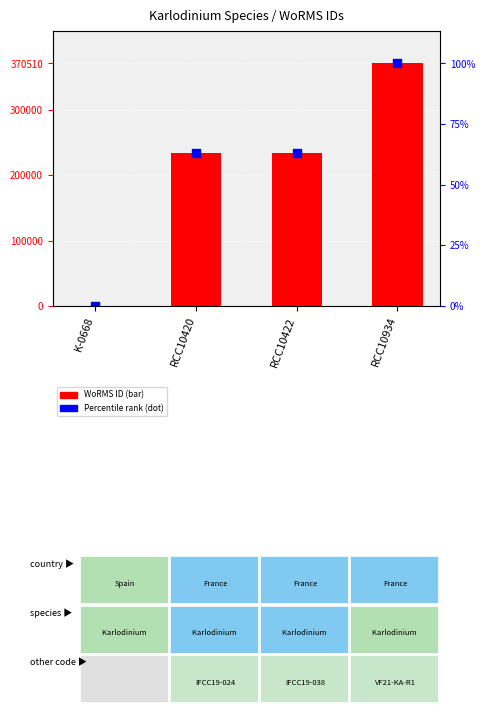

Is the value of WoRMS ID at RCC10420 greater than the value of Percentile rank (scaled) at K-0668?

Yes